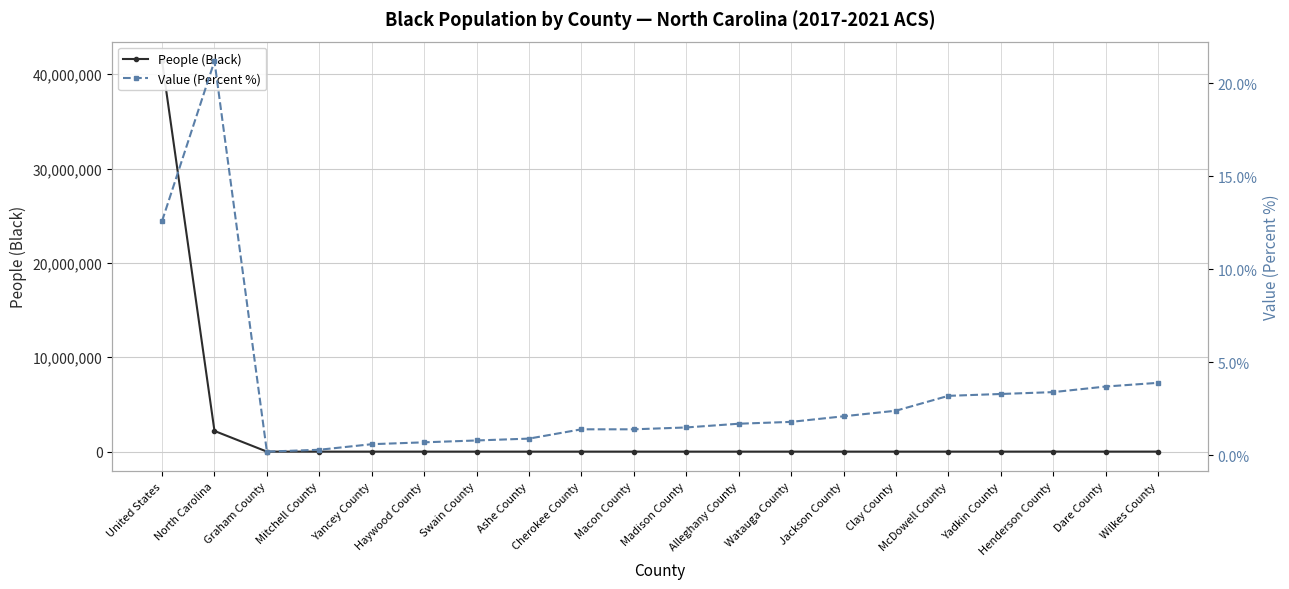

True or false: People (Black) has a value of 434.0 at Haywood County.

True